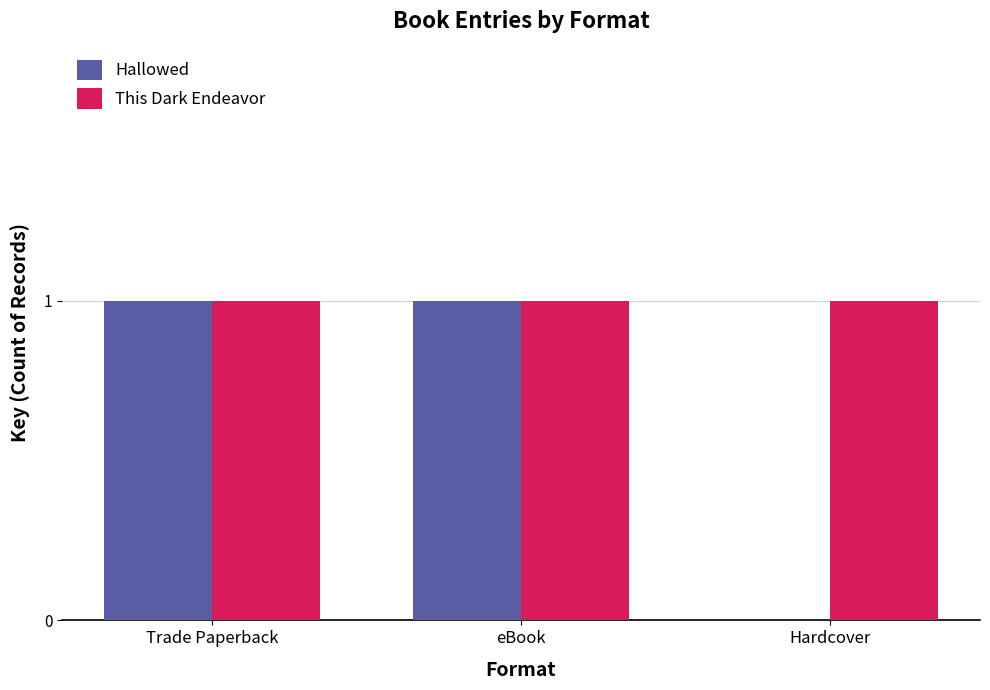

Reading left to right, list all the values displayed in this chart.

Hallowed: Trade Paperback=1	eBook=1	Hardcover=0
This Dark Endeavor: Trade Paperback=1	eBook=1	Hardcover=1